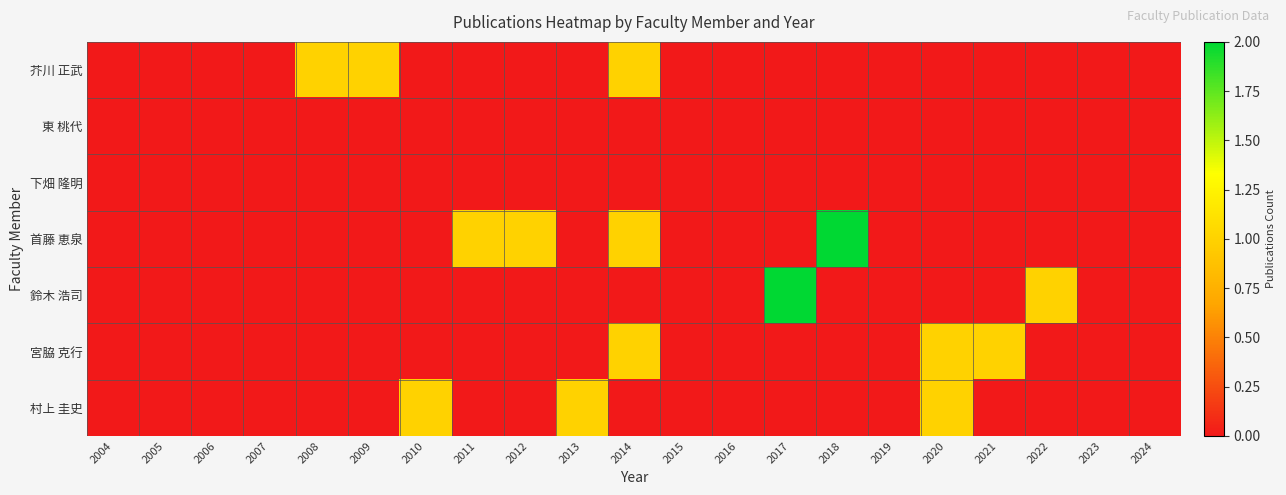

Which series has the widest spread of values?

首藤 恵泉